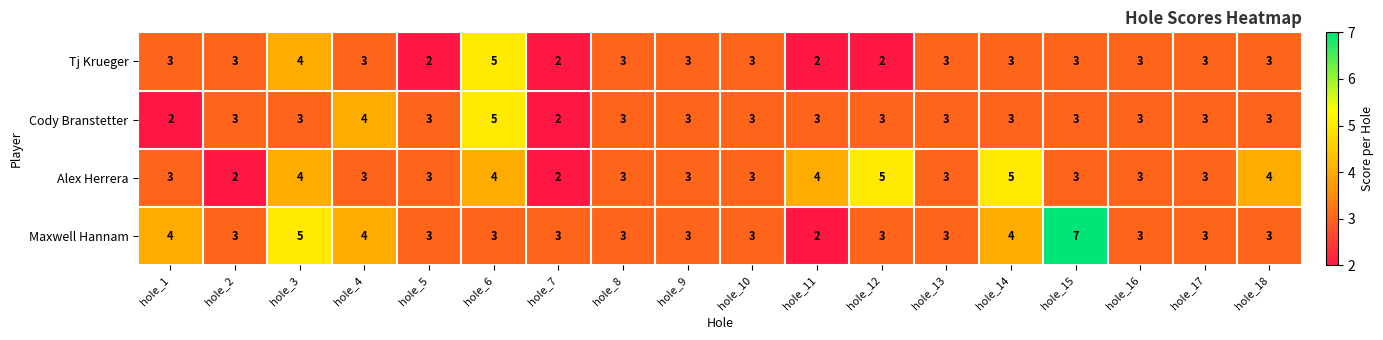

Rank the series by their average value, from lowest to highest.

Tj Krueger, Cody Branstetter, Alex Herrera, Maxwell Hannam